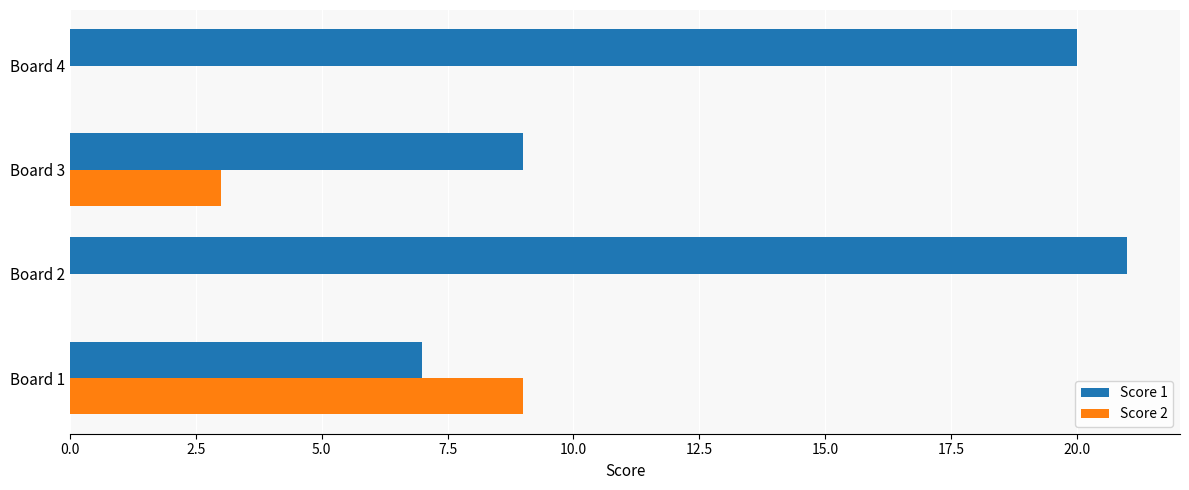

What is the maximum value shown in the chart?

21